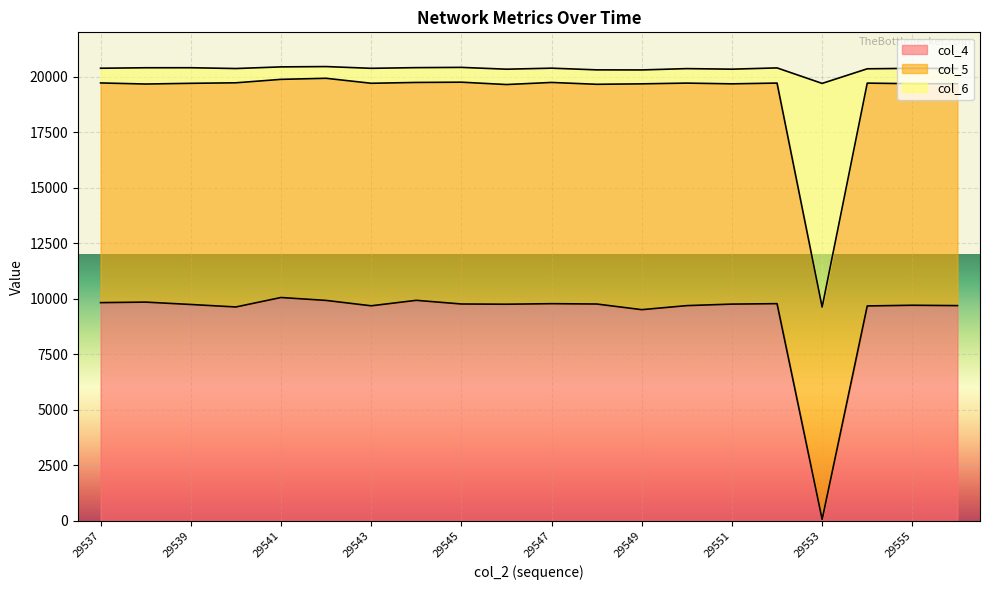

Between 29551 and 29546, which is larger?

29551